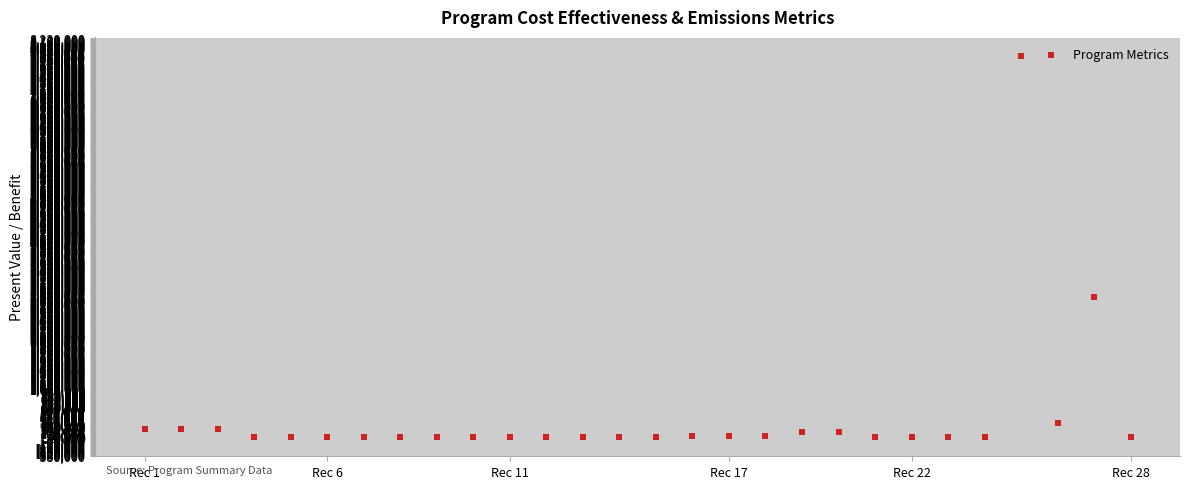

What is the range of Y values (max minus min)?

7845032.5